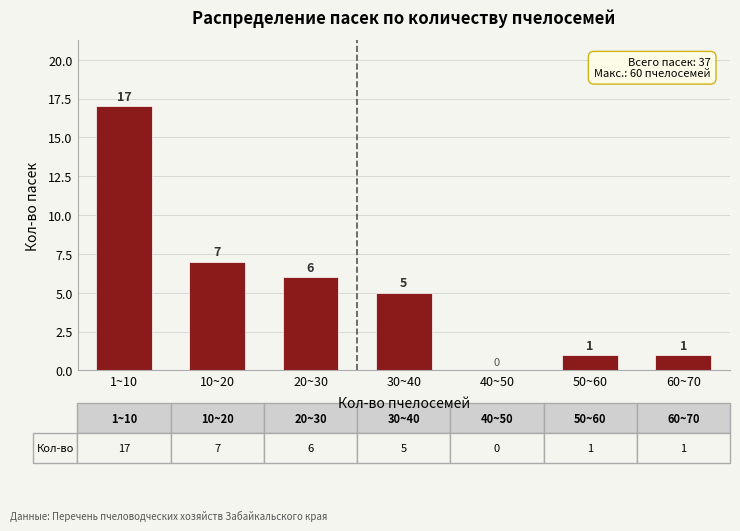

Reading left to right, extract all data points from this chart.

1~10=17	10~20=7	20~30=6	30~40=5	40~50=0	50~60=1	60~70=1